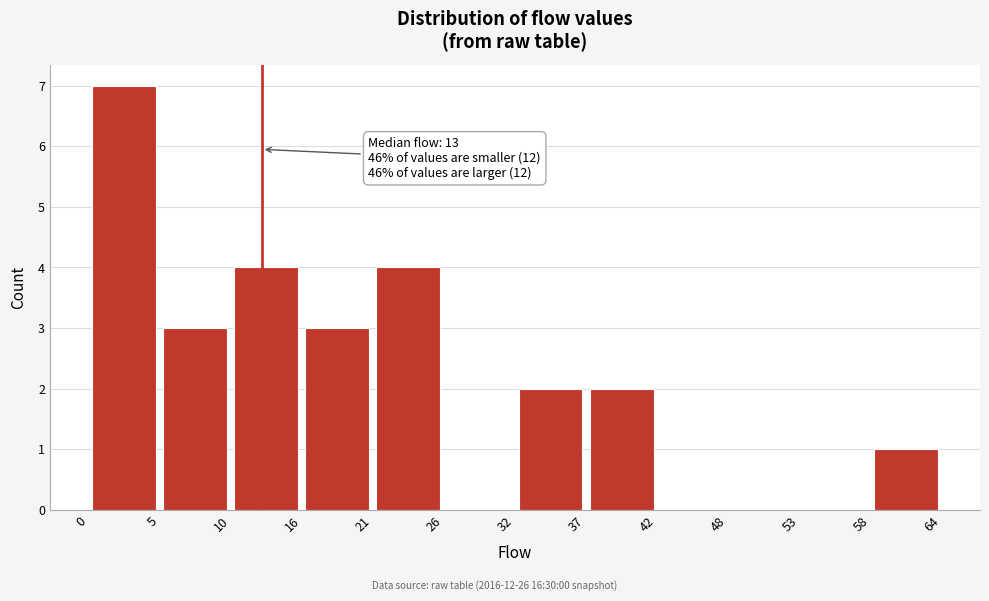

Which range on the x-axis has the tallest bar?

0 to 5